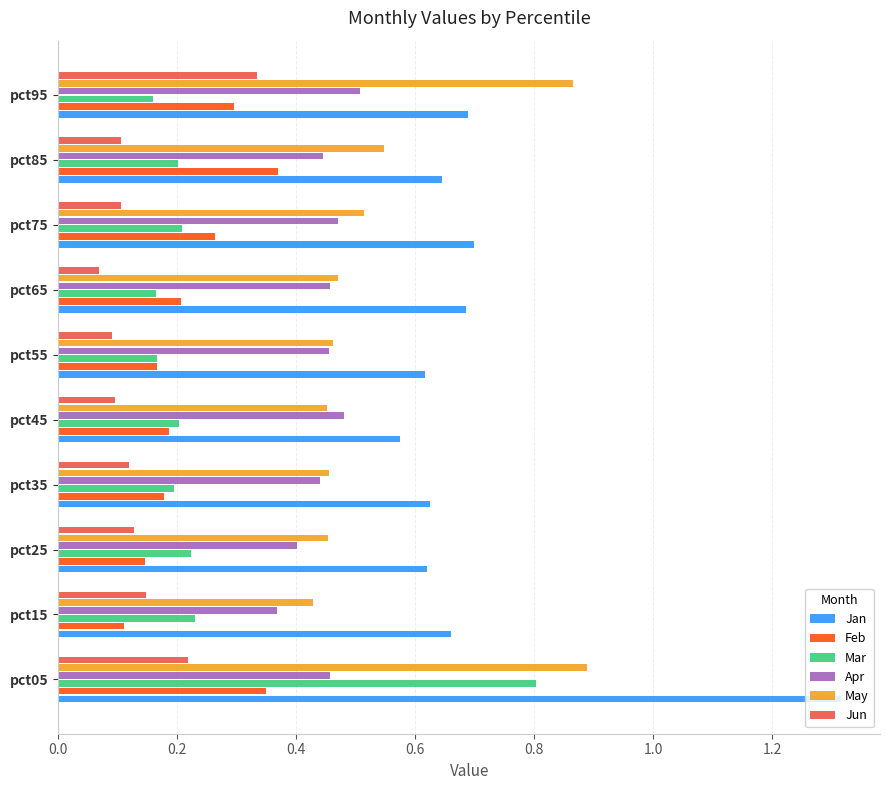

How many Mar values are between 0 and 1?

10